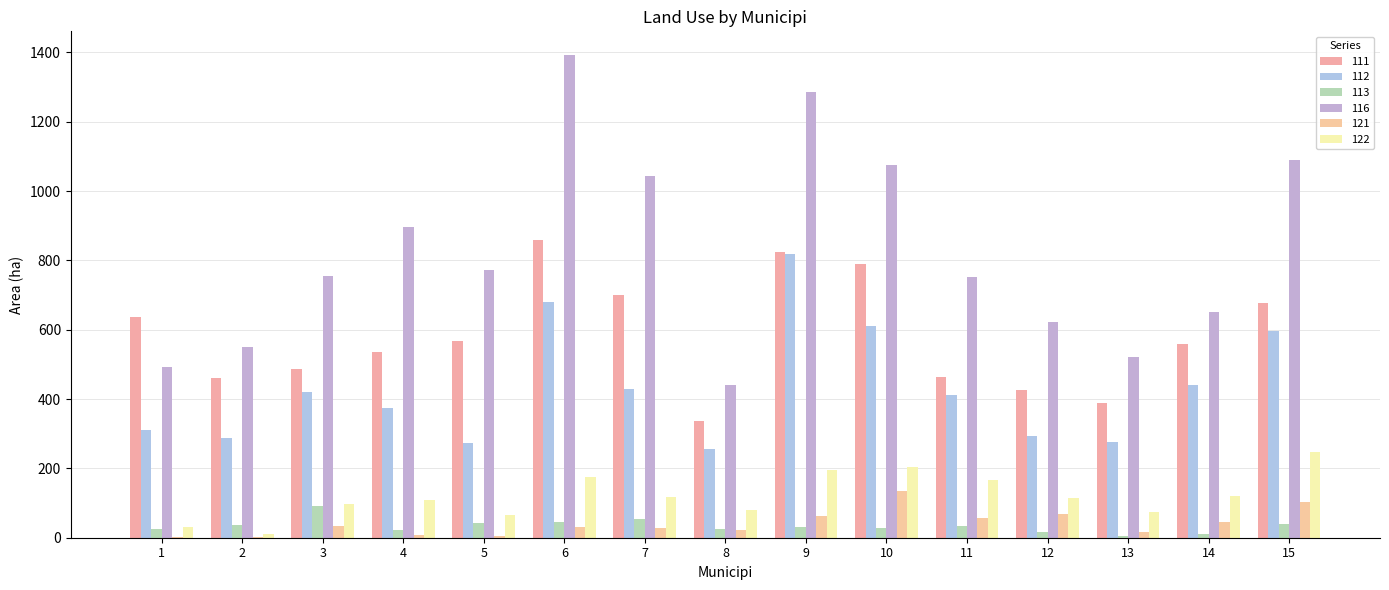

At which category is the sum across all series the highest?

9